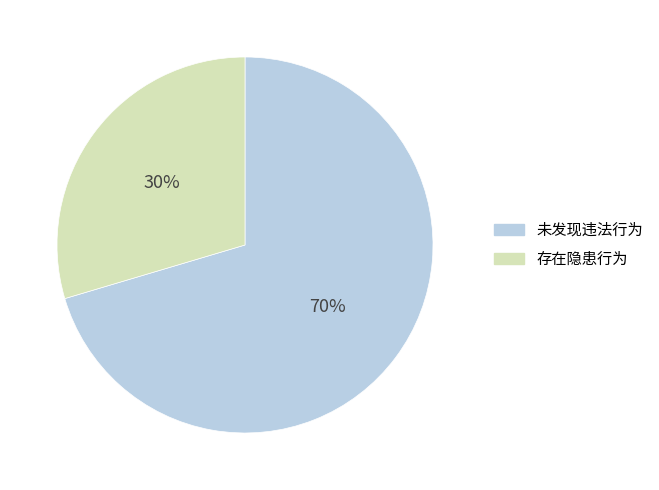

Count the number of slices in the pie.

2